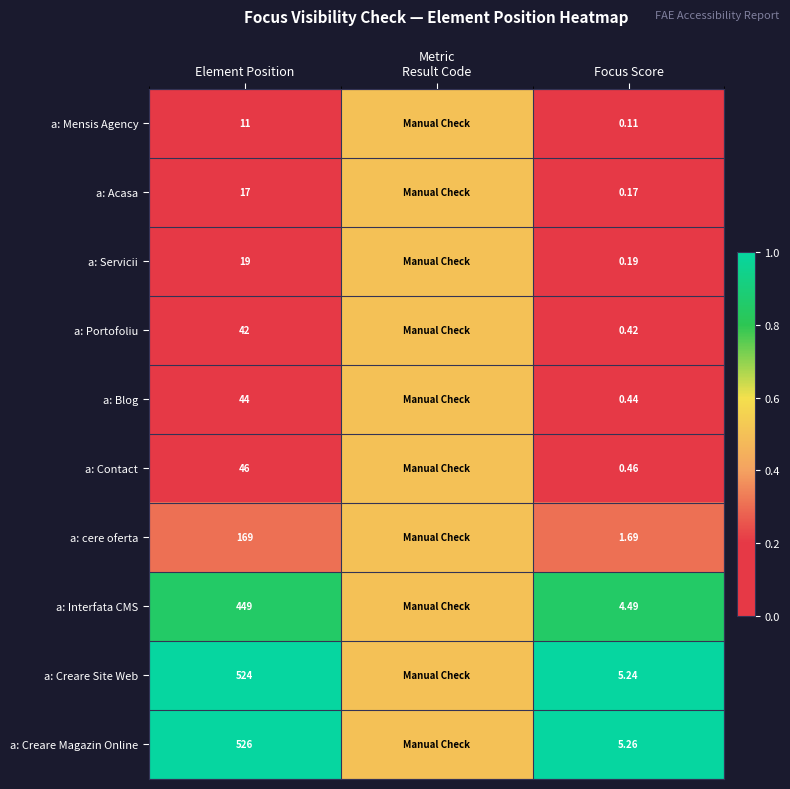

Which series changed the most between Element Position and Focus Score?

a: Creare Magazin Online